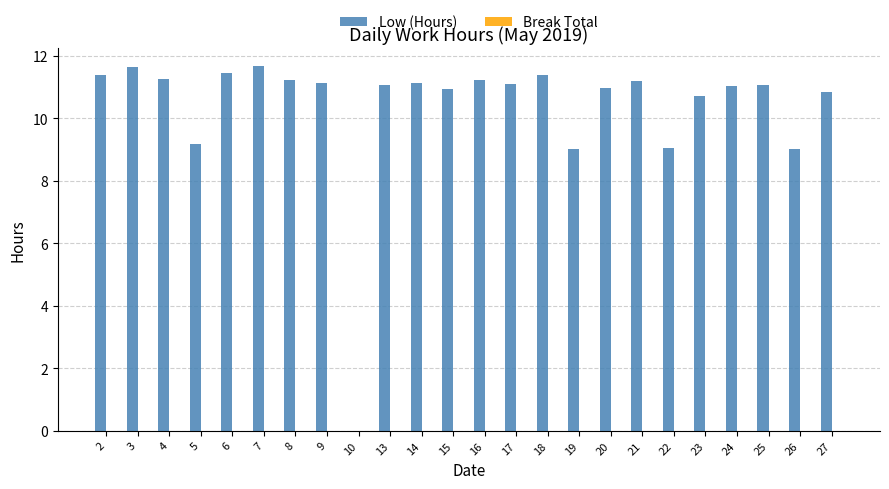

What is the change in value from 4 to 15?

-0.3